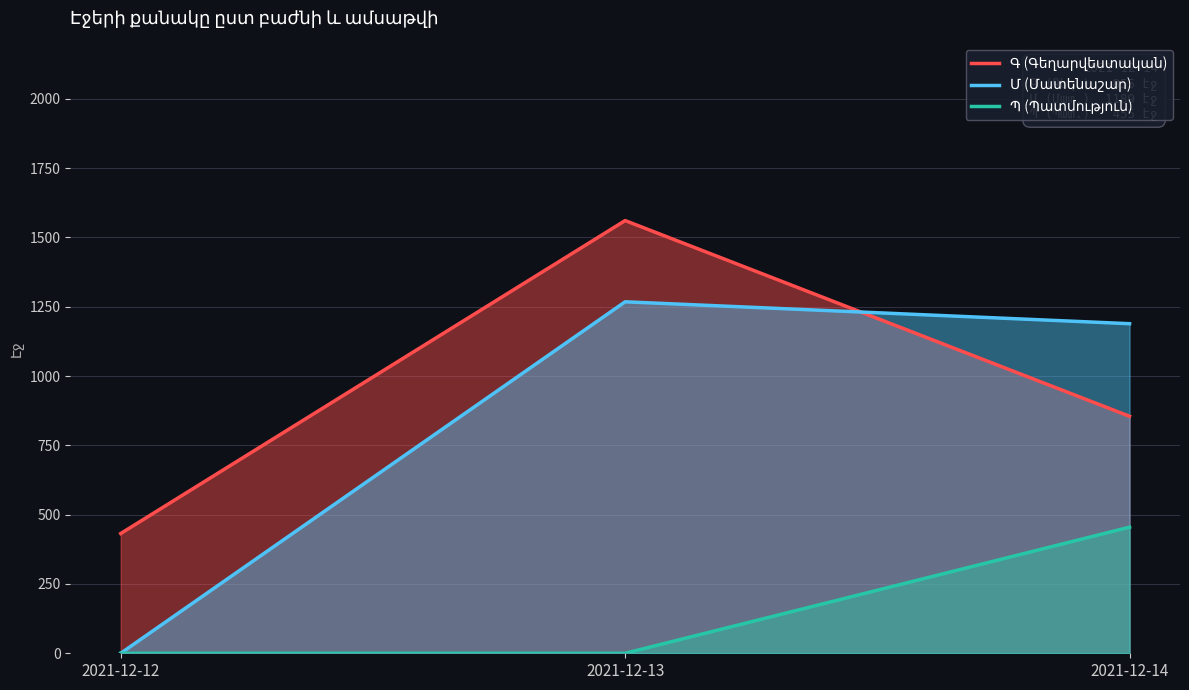

Between 2021-12-14 and 2021-12-13, which is larger?

2021-12-13